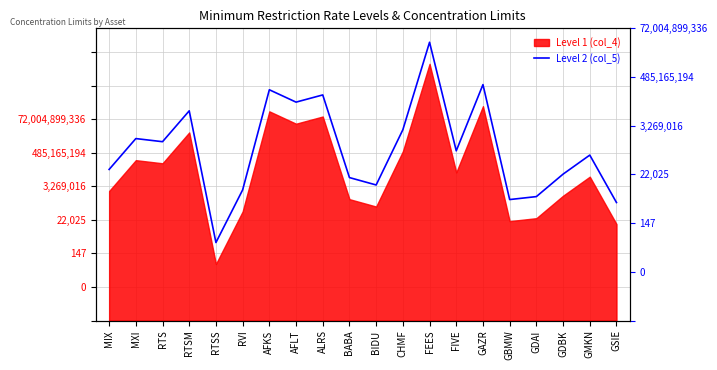

How many points are higher than both their immediate neighbors (excluding endpoints)?

7